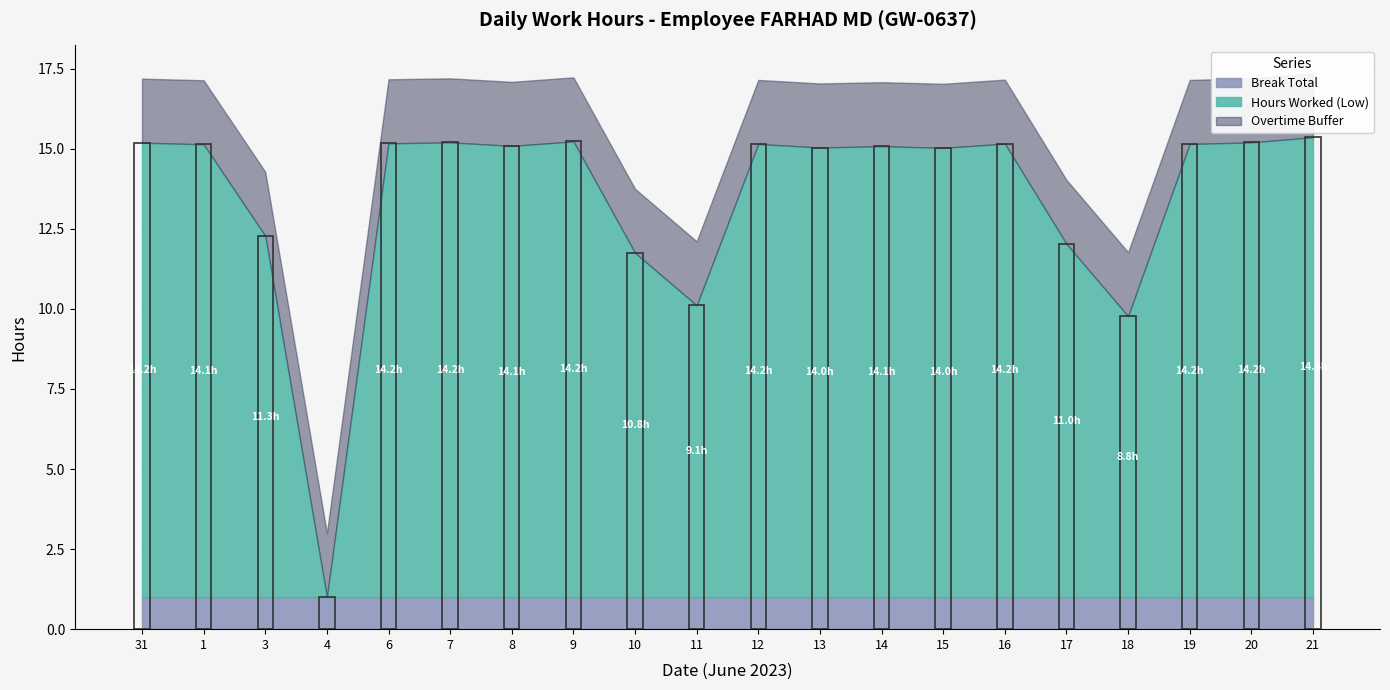

At which category is the sum across all series the highest?

21